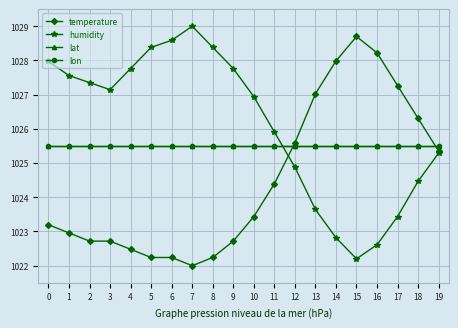

Which series has the largest total across all categories?

humidity